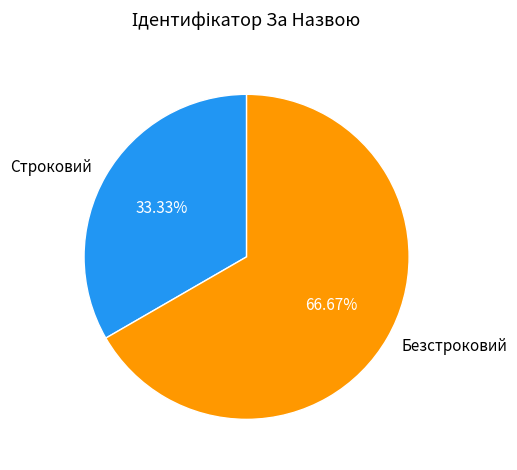

Which slice is the largest?

Безстроковий